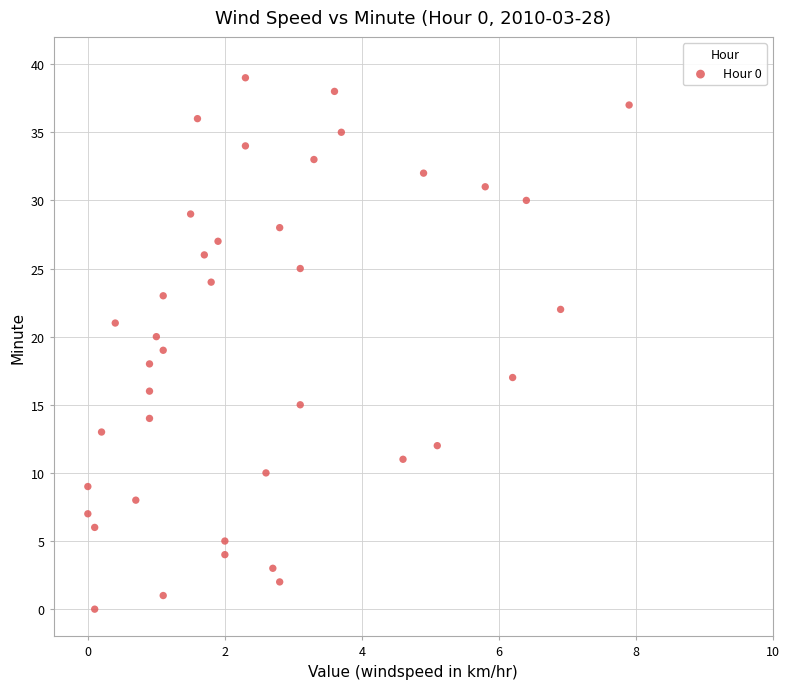

How many points are shown in the scatter plot?

40